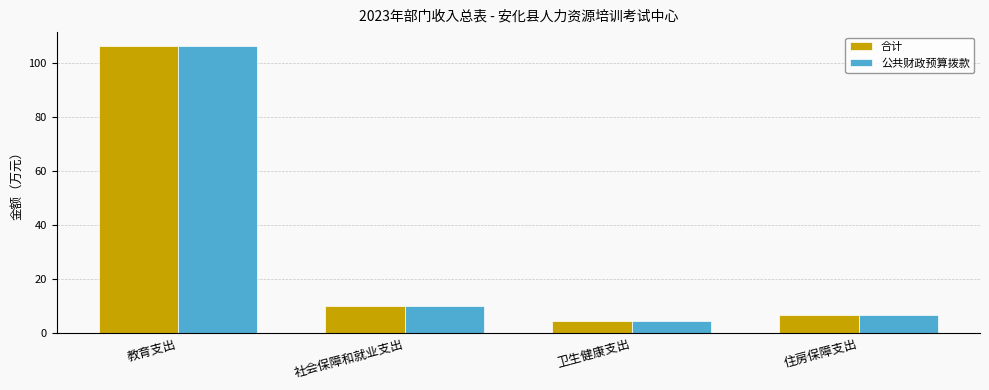

Reading right to left, what are all the values shown in this chart?

合计: 6.9	4.6	10.0	106.1
公共财政预算拨款: 6.9	4.6	10.0	106.1